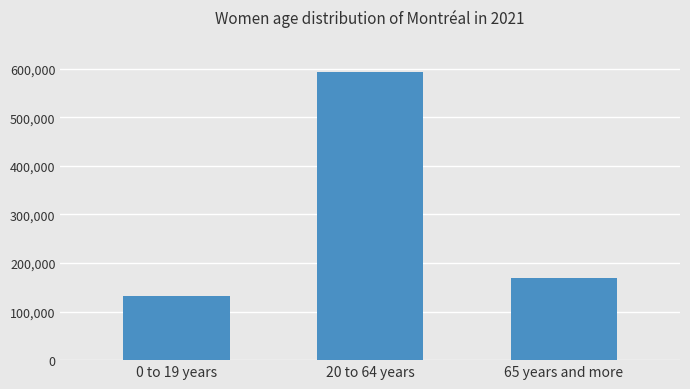

The value at 20 to 64 years is 971723. True or false?

False